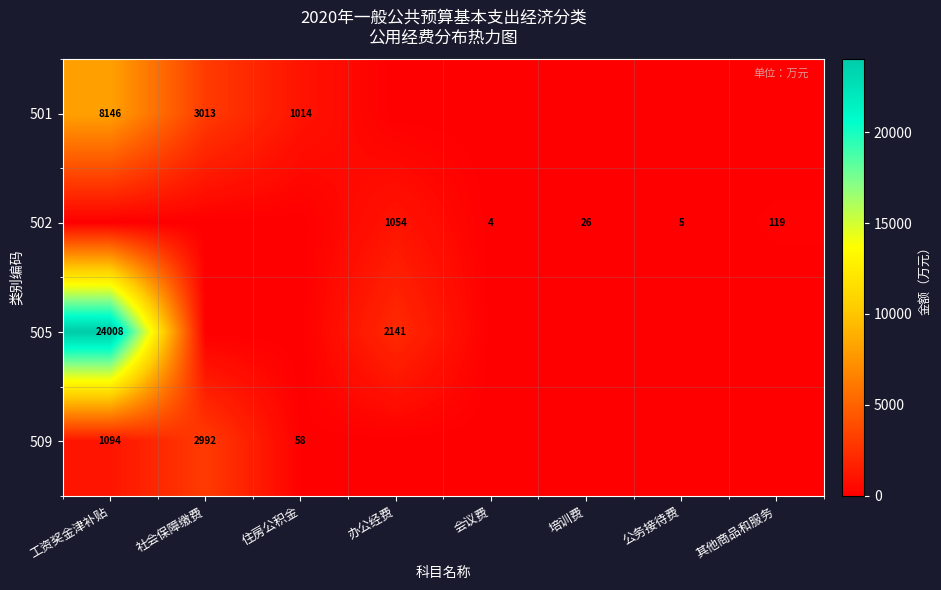

True or false: 502 has a value of 28 at 其他商品和服务.

False